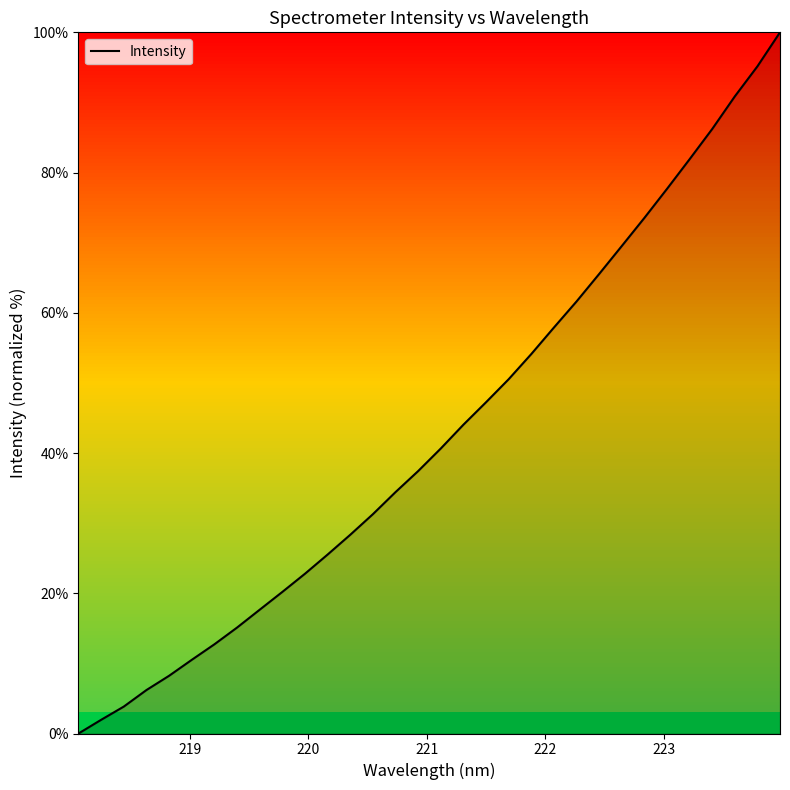

What is the difference between the maximum and minimum values?

100.0